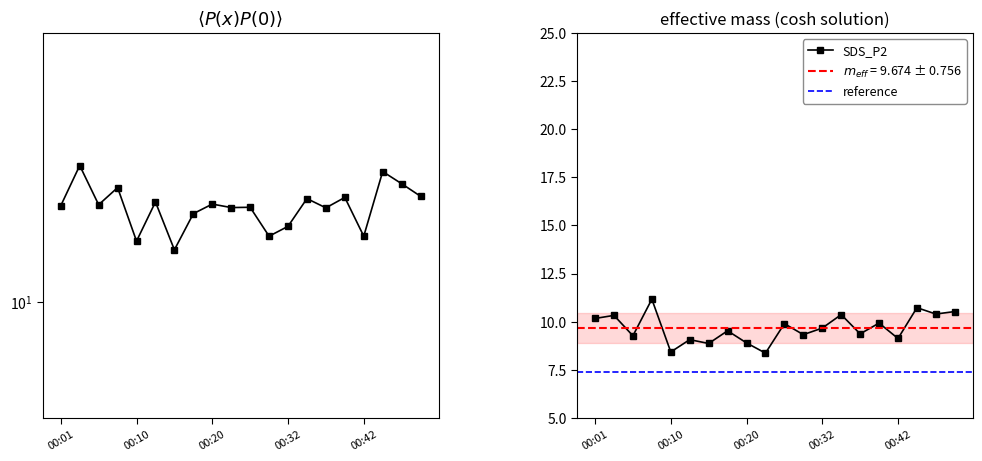

The SDS_P2 series shows 16.4 at 00:32. True or false?

False